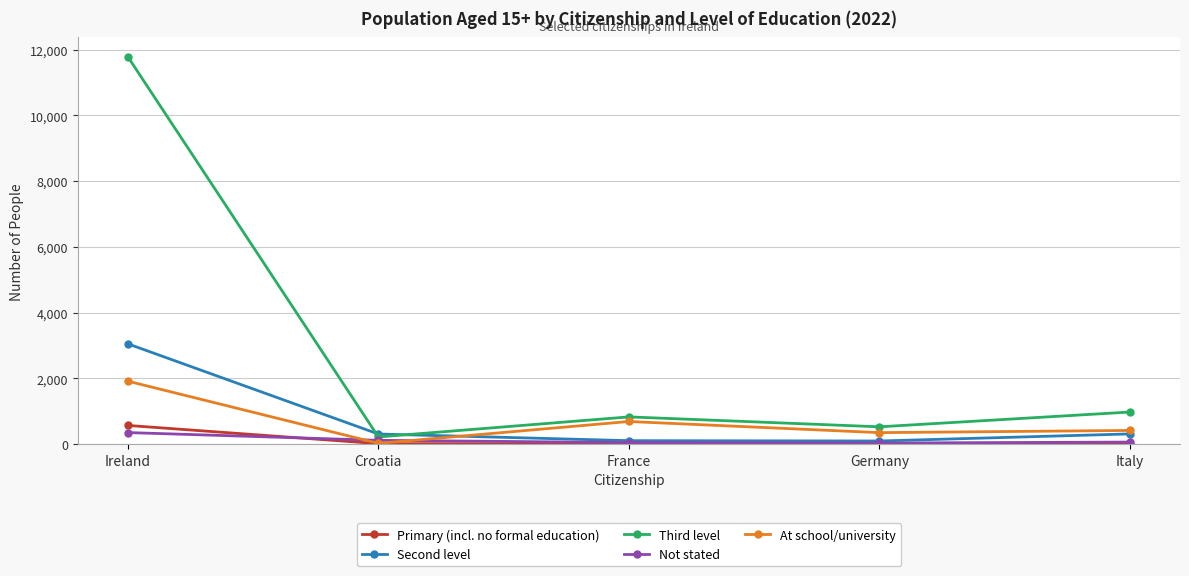

True or false: Second level has more than 2 interior local peaks.

False